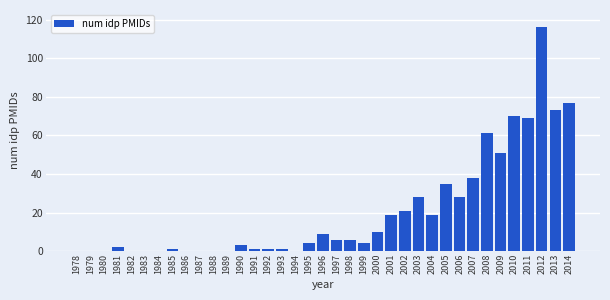

What is the greatest value displayed?

116